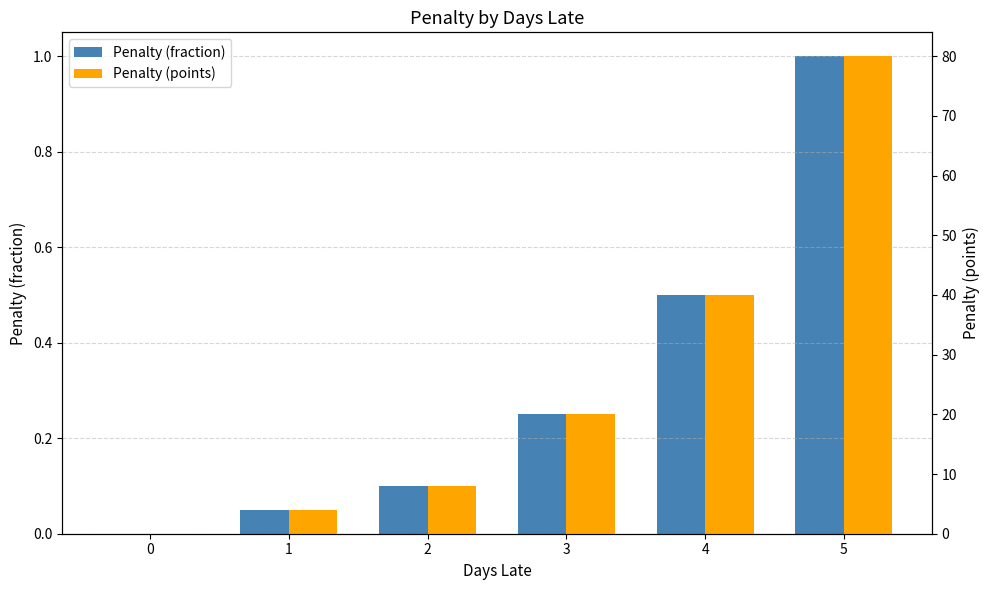

Reading left to right, extract all data points from this chart.

Penalty (fraction): 0=0.0	1=0.1	2=0.1	3=0.2	4=0.5	5=1.0
Penalty (points): 0=0.0	1=4.0	2=8.0	3=20.0	4=40.0	5=80.0